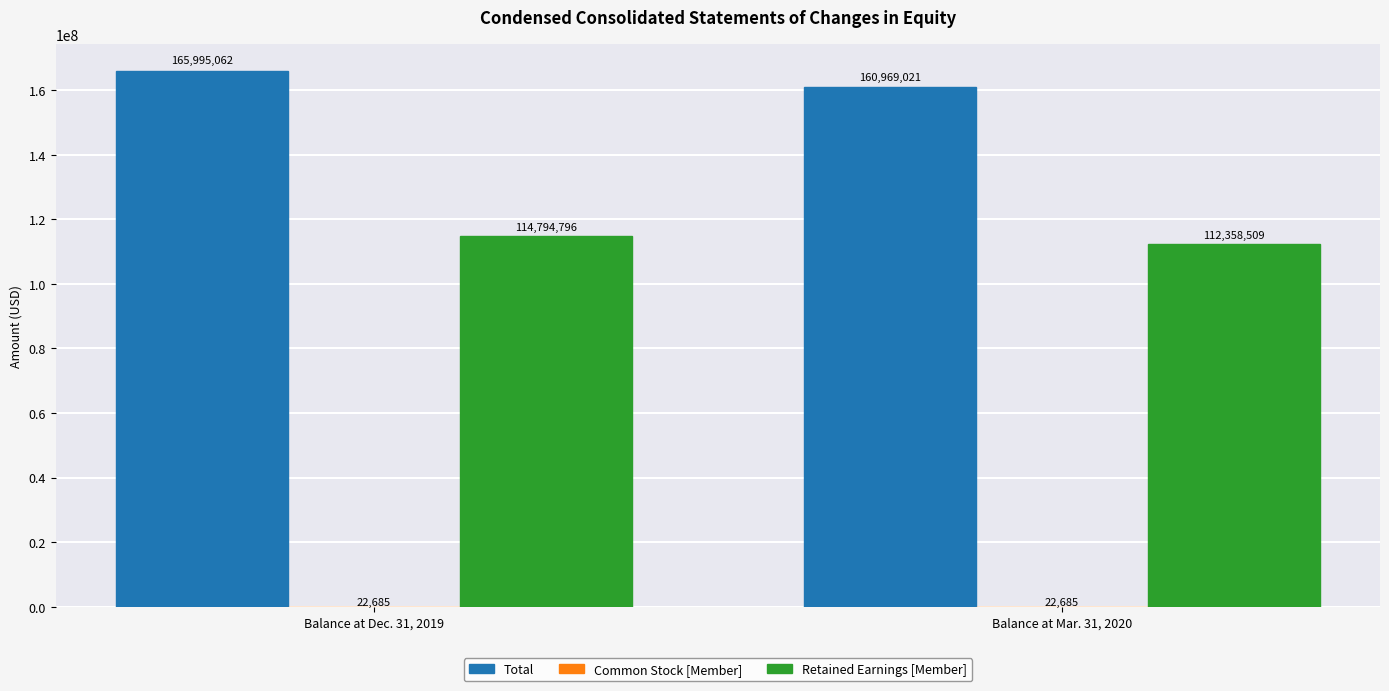

What is the total value across all series at Balance at Dec. 31, 2019?

280812543